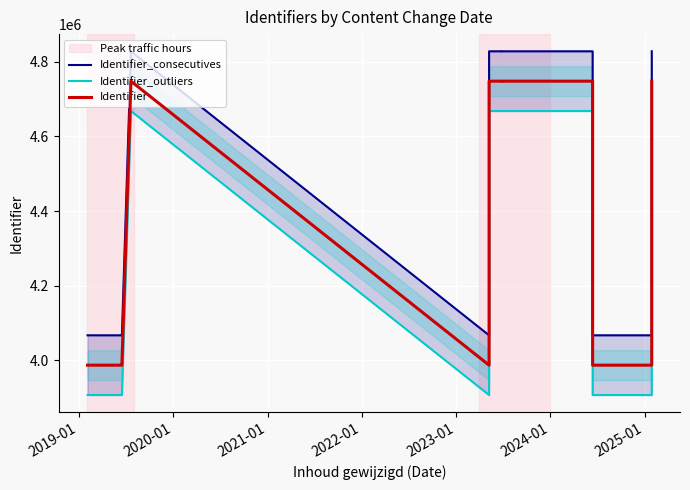

What is the label of the 7th point from the right?

2024-01